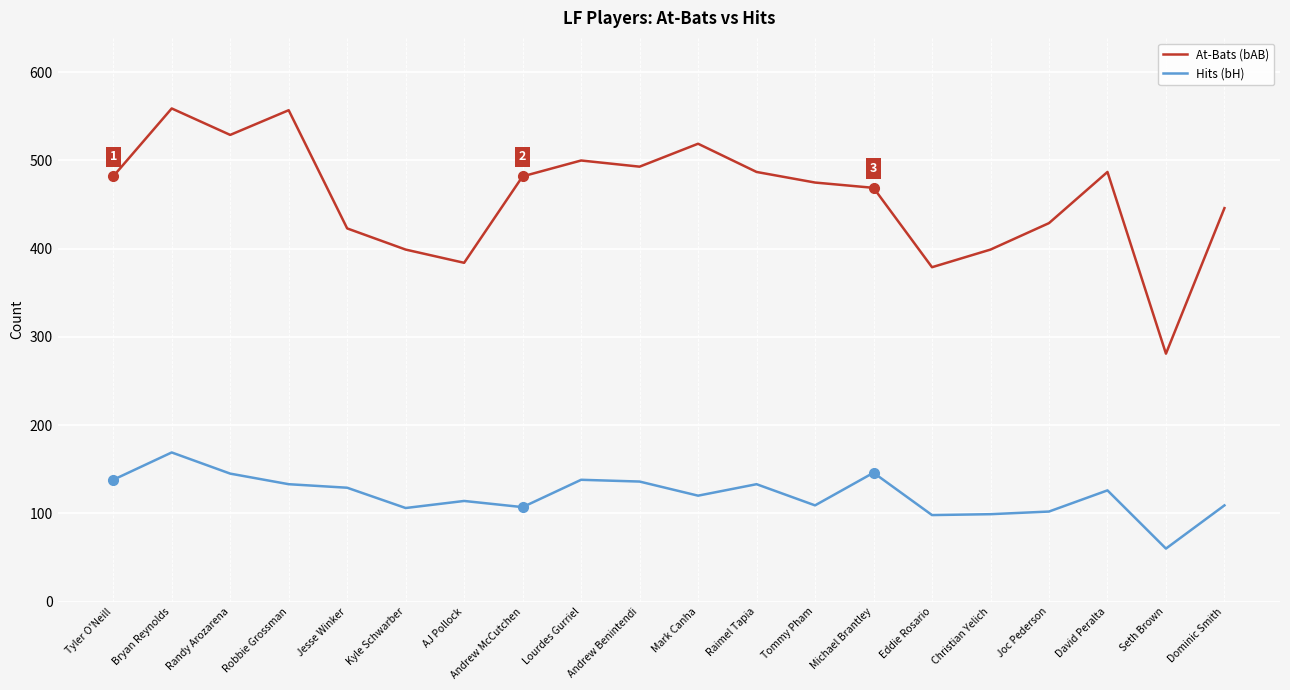

What are all the series names shown in the legend?

At-Bats (bAB), Hits (bH)